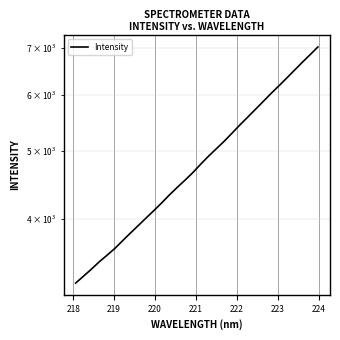

True or false: the data has more than 2 interior local peaks.

False